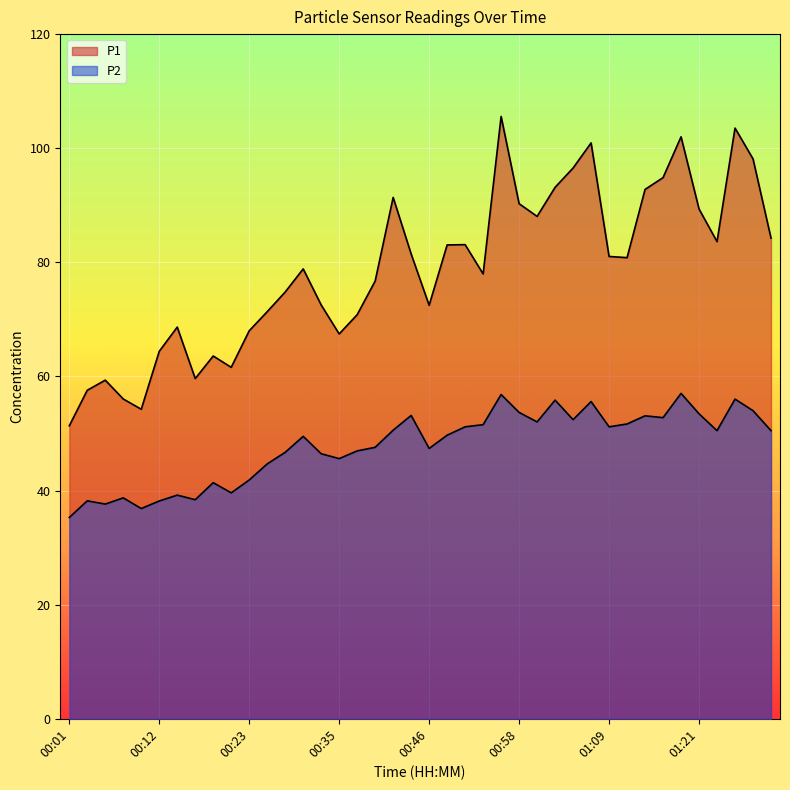

At which label does P2 reach its peak?

01:18